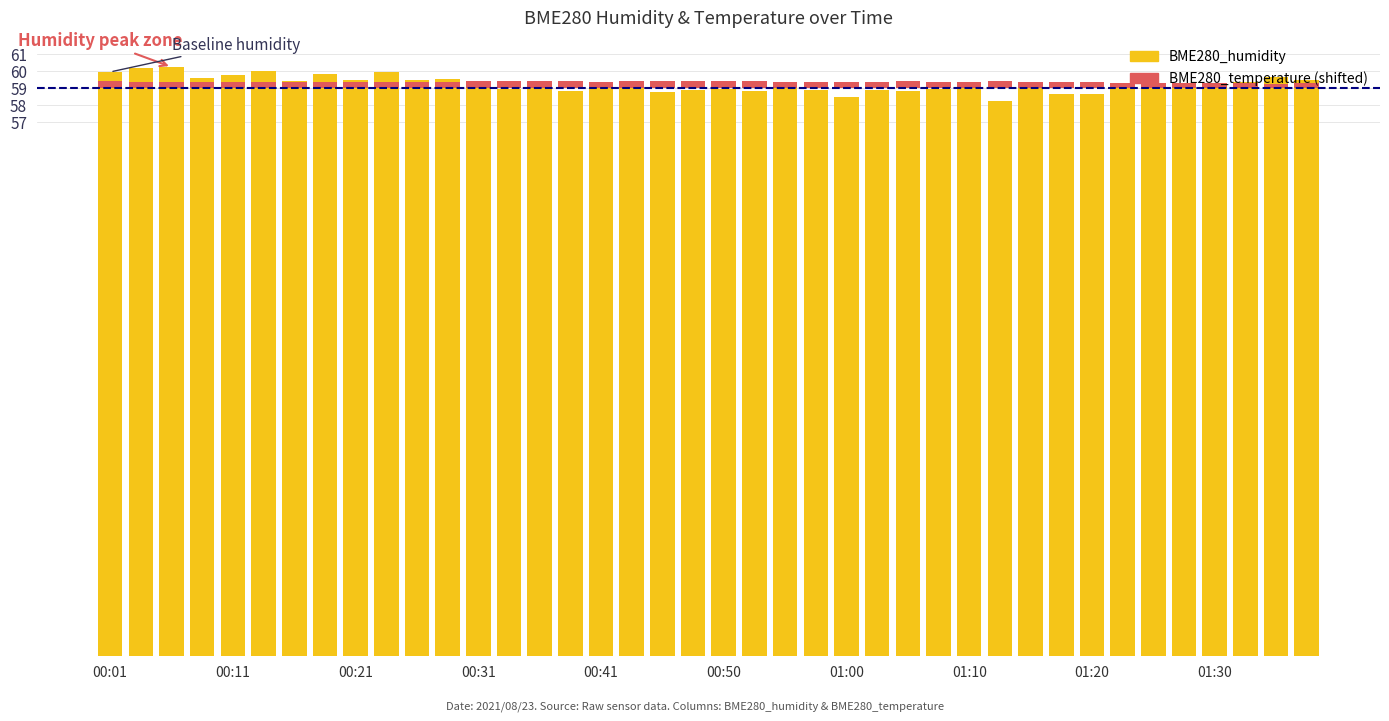

Reading right to left, what are all the values shown in this chart?

BME280_humidity: 01:37=59.5	01:35=59.7	01:33=59.3	01:30=59.3	01:28=59.2	01:25=59.1	01:23=59.3	01:20=58.6	01:18=58.7	01:15=59.3	01:13=58.2	01:10=59.0	01:08=58.9	01:05=58.8	01:03=58.9	01:00=58.5	00:58=58.9	00:55=59.1	00:53=58.8	00:50=59.0	00:48=58.9	00:45=58.8	00:43=59.0	00:41=59.2	00:38=58.8	00:36=59.2	00:33=59.0	00:31=59.4	00:28=59.5	00:26=59.5	00:23=59.9	00:21=59.5	00:18=59.9	00:16=59.5	00:13=60.0	00:11=59.8	00:08=59.6	00:06=60.2	00:04=60.2	00:01=60.0
BME280_temperature: 01:37=26.3	01:35=26.2	01:33=26.3	01:30=26.3	01:28=26.3	01:25=26.3	01:23=26.3	01:20=26.3	01:18=26.4	01:15=26.4	01:13=26.4	01:10=26.4	01:08=26.4	01:05=26.4	01:03=26.4	01:00=26.4	00:58=26.4	00:55=26.4	00:53=26.4	00:50=26.4	00:48=26.4	00:45=26.4	00:43=26.4	00:41=26.4	00:38=26.4	00:36=26.4	00:33=26.4	00:31=26.4	00:28=26.4	00:26=26.4	00:23=26.4	00:21=26.4	00:18=26.4	00:16=26.4	00:13=26.4	00:11=26.4	00:08=26.4	00:06=26.4	00:04=26.4	00:01=26.4